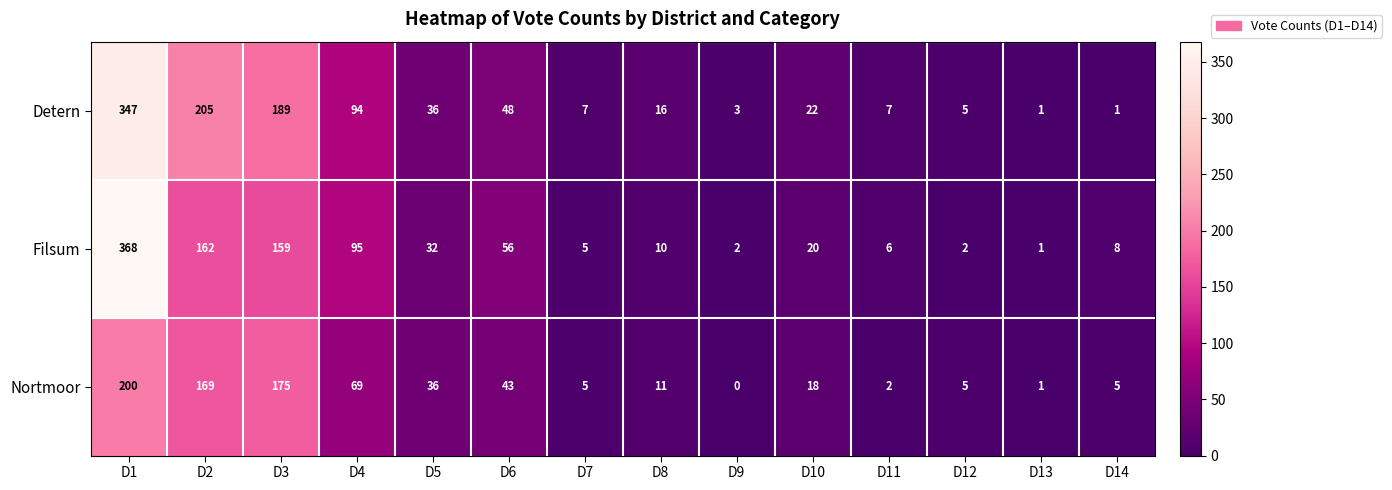

How many data points does each series have?

14